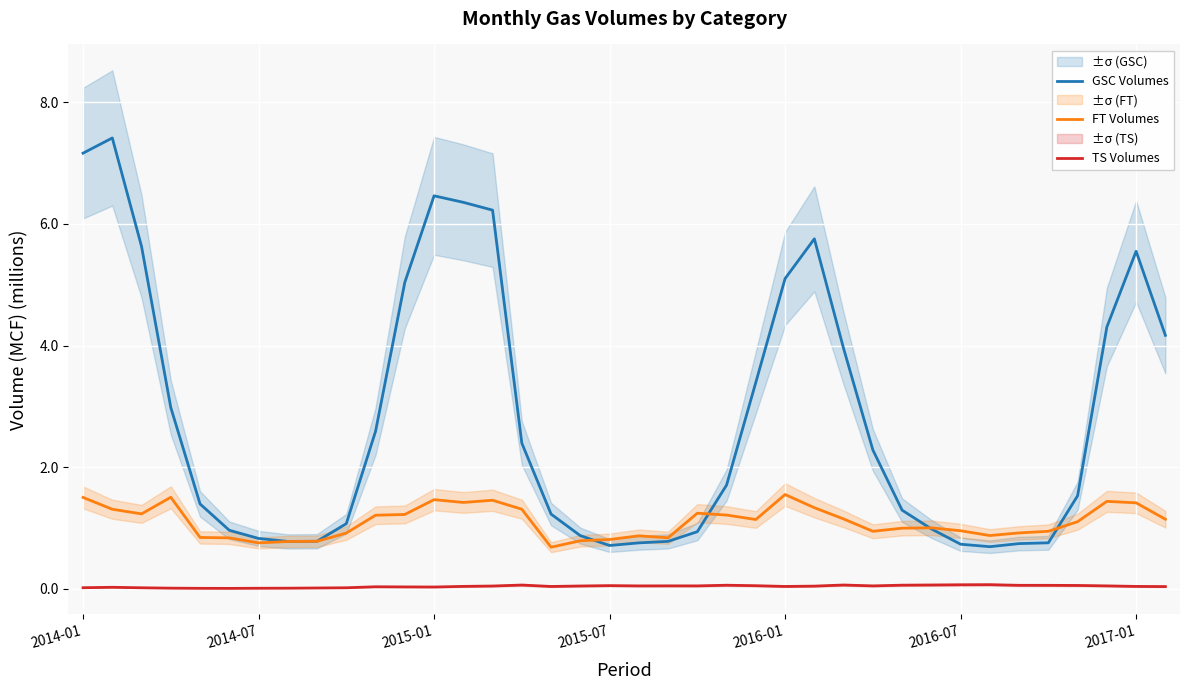

The FT Volumes series shows 0.8 at 2015-07. True or false?

True